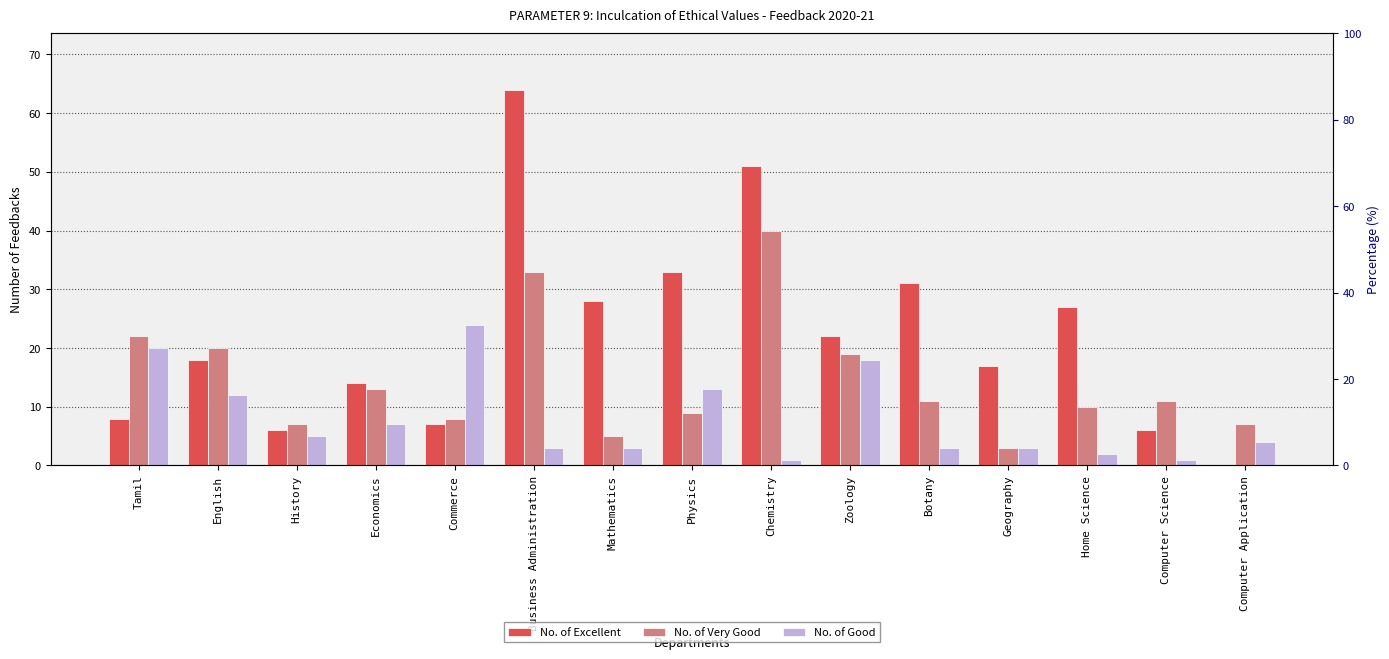

Which series has the widest spread of values?

No. of Excellent